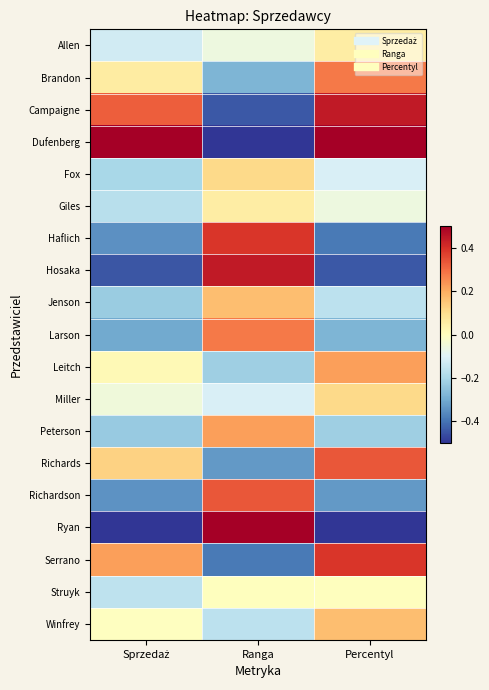

Reading right to left, extract all data points from this chart.

Allen: Percentyl=0.1	Ranga=-0.1	Sprzedaż=-0.1
Brandon: Percentyl=0.3	Ranga=-0.3	Sprzedaż=0.1
Campaigne: Percentyl=0.4	Ranga=-0.4	Sprzedaż=0.3
Dufenberg: Percentyl=0.5	Ranga=-0.5	Sprzedaż=0.5
Fox: Percentyl=-0.1	Ranga=0.1	Sprzedaż=-0.2
Giles: Percentyl=-0.1	Ranga=0.1	Sprzedaż=-0.2
Haflich: Percentyl=-0.4	Ranga=0.4	Sprzedaż=-0.3
Hosaka: Percentyl=-0.4	Ranga=0.4	Sprzedaż=-0.4
Jenson: Percentyl=-0.2	Ranga=0.2	Sprzedaż=-0.2
Larson: Percentyl=-0.3	Ranga=0.3	Sprzedaż=-0.3
Leitch: Percentyl=0.2	Ranga=-0.2	Sprzedaż=0.0
Miller: Percentyl=0.1	Ranga=-0.1	Sprzedaż=-0.1
Peterson: Percentyl=-0.2	Ranga=0.2	Sprzedaż=-0.2
Richards: Percentyl=0.3	Ranga=-0.3	Sprzedaż=0.1
Richardson: Percentyl=-0.3	Ranga=0.3	Sprzedaż=-0.3
Ryan: Percentyl=-0.5	Ranga=0.5	Sprzedaż=-0.5
Serrano: Percentyl=0.4	Ranga=-0.4	Sprzedaż=0.2
Struyk: Percentyl=0.0	Ranga=0.0	Sprzedaż=-0.2
Winfrey: Percentyl=0.2	Ranga=-0.2	Sprzedaż=-0.0